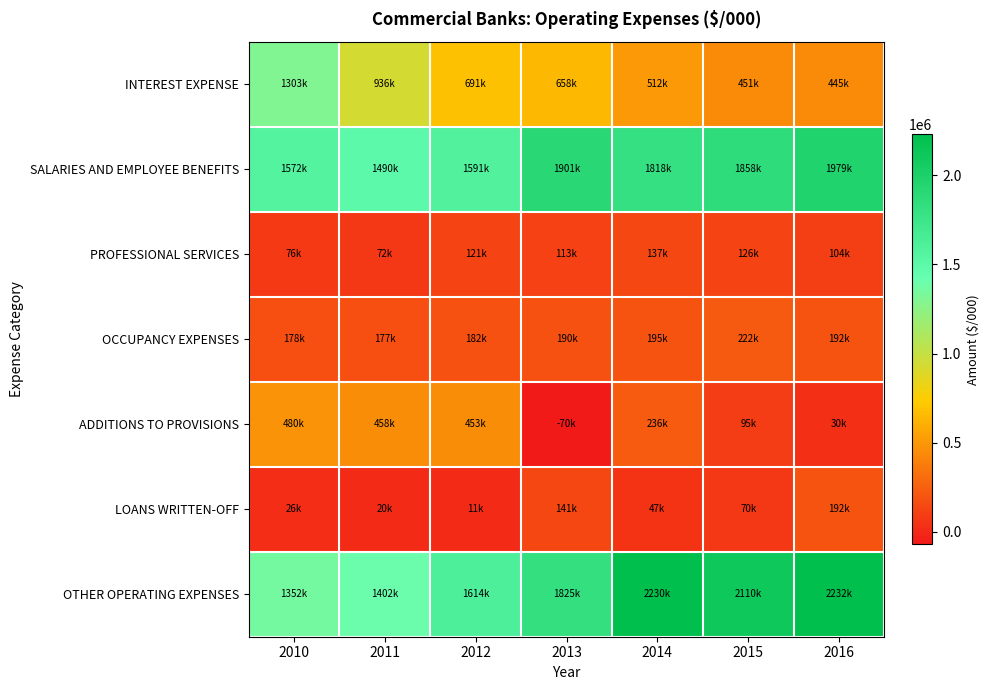

Which series has the largest total across all categories?

OTHER OPERATING EXPENSES